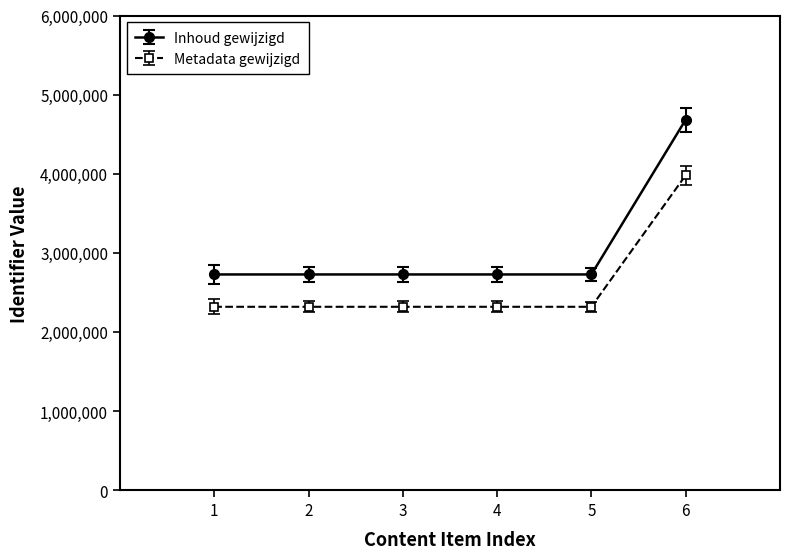

What is the minimum value shown in the chart?

2317280.2